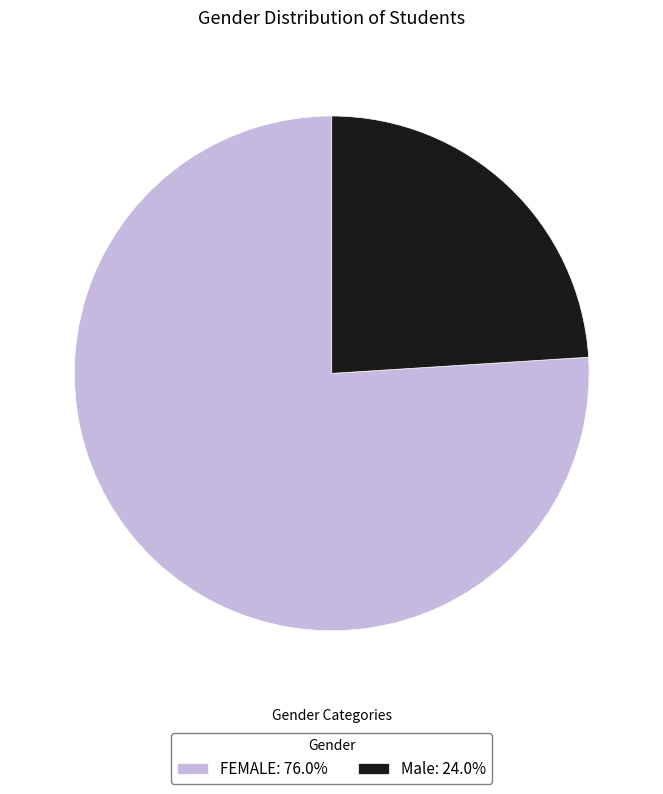

Rank the categories by value from highest to lowest.

FEMALE, Male